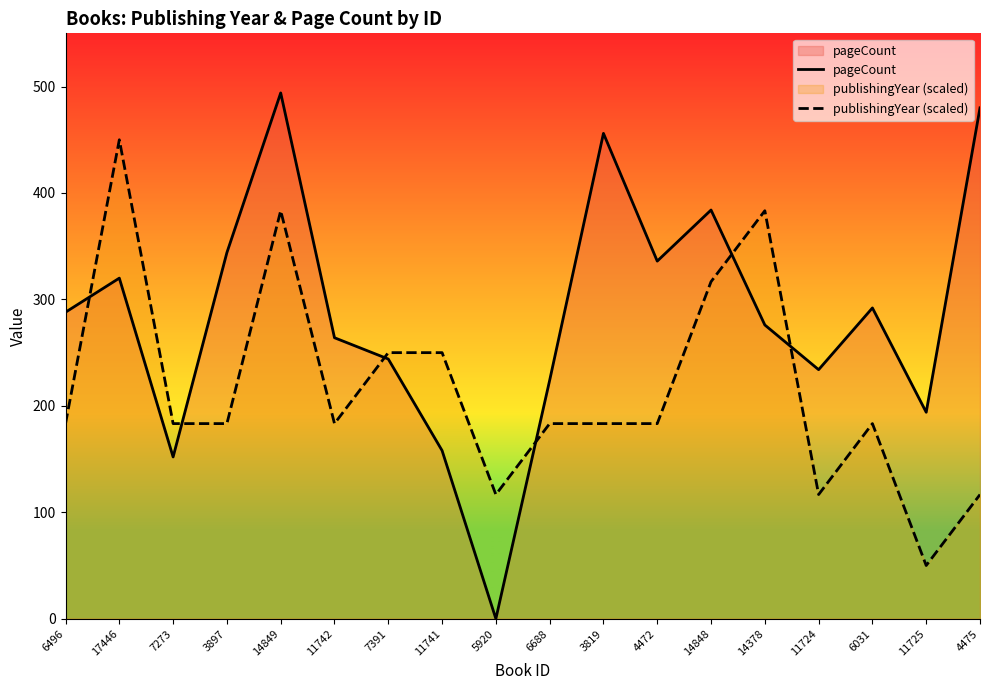

At which label does pageCount first exceed 288?

17446